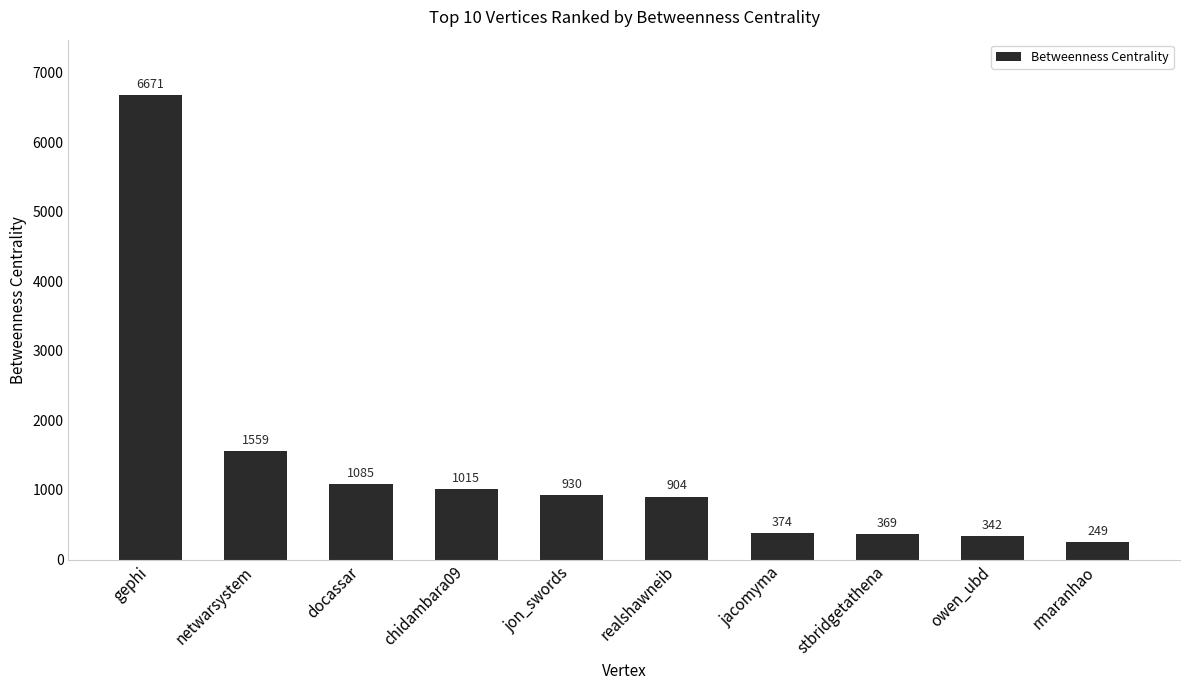

Where does the data first go above 930?

gephi